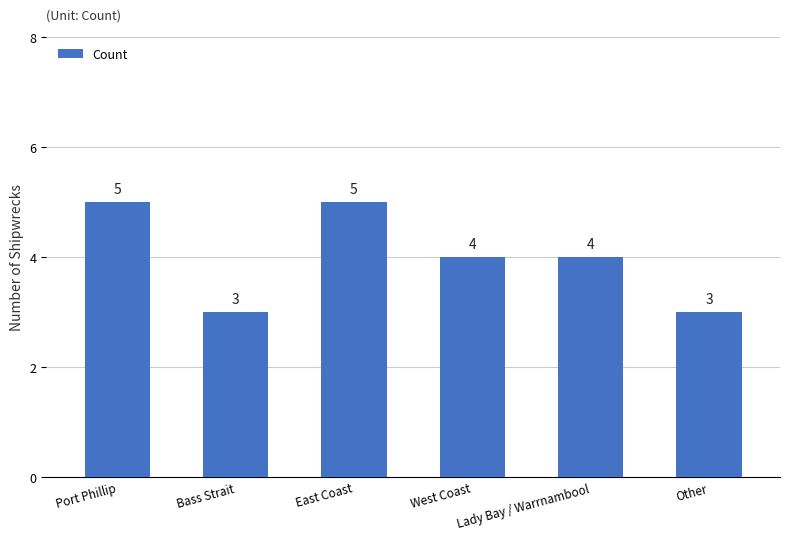

What is the greatest value displayed?

5